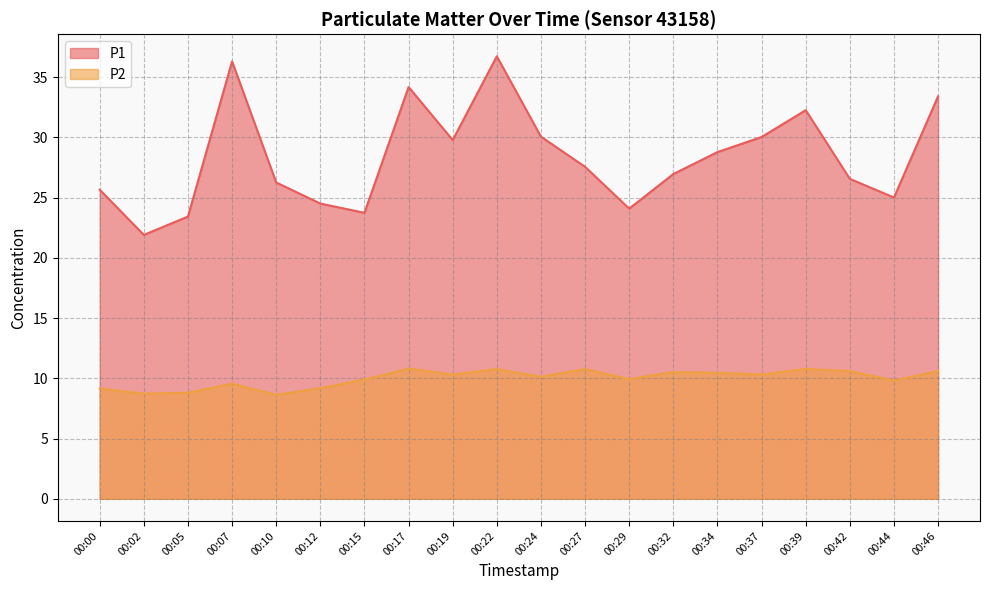

What is the spread (max minus min) of values at 00:39?

21.5